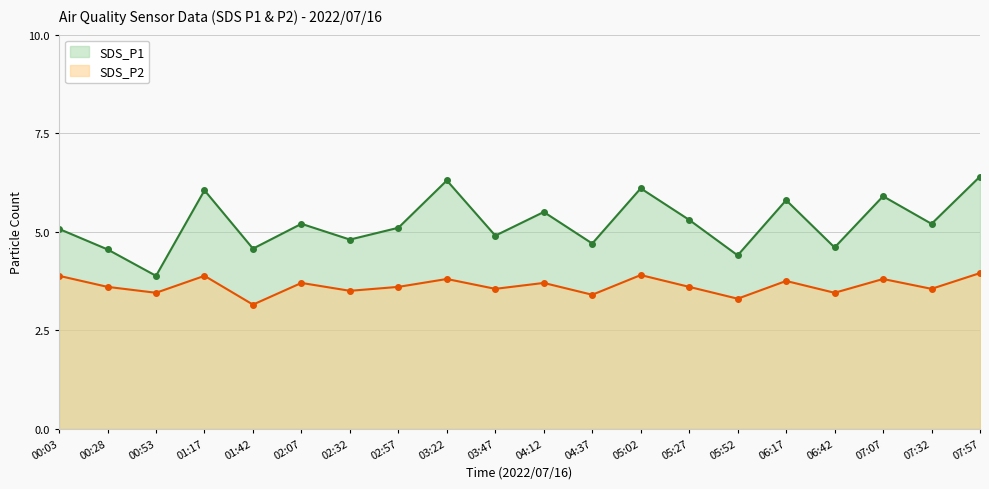

Rank the series by their maximum value, from highest to lowest.

SDS_P1, SDS_P2